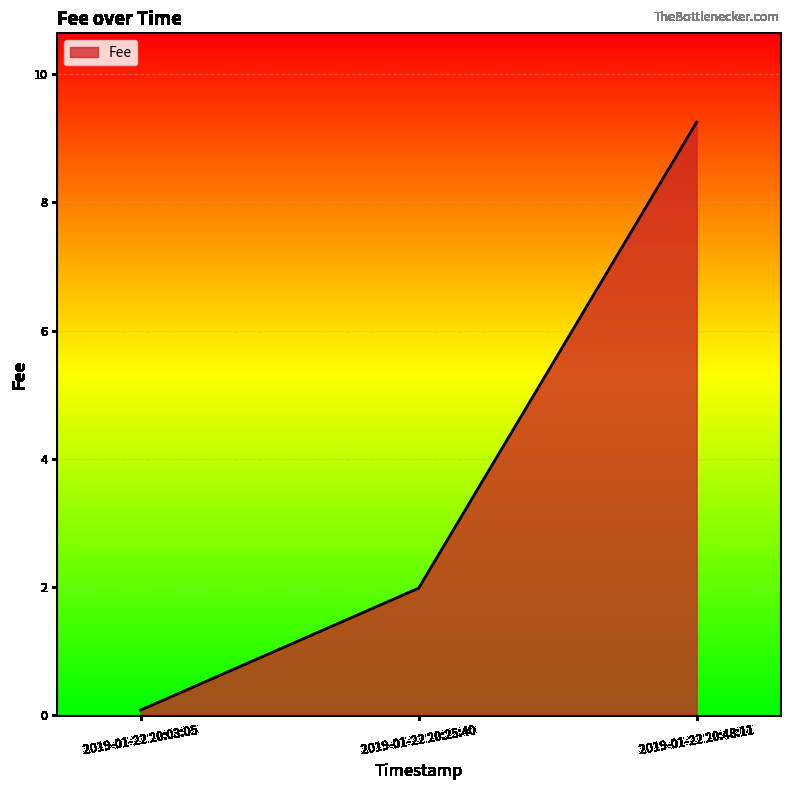

What is the average value?

3.8